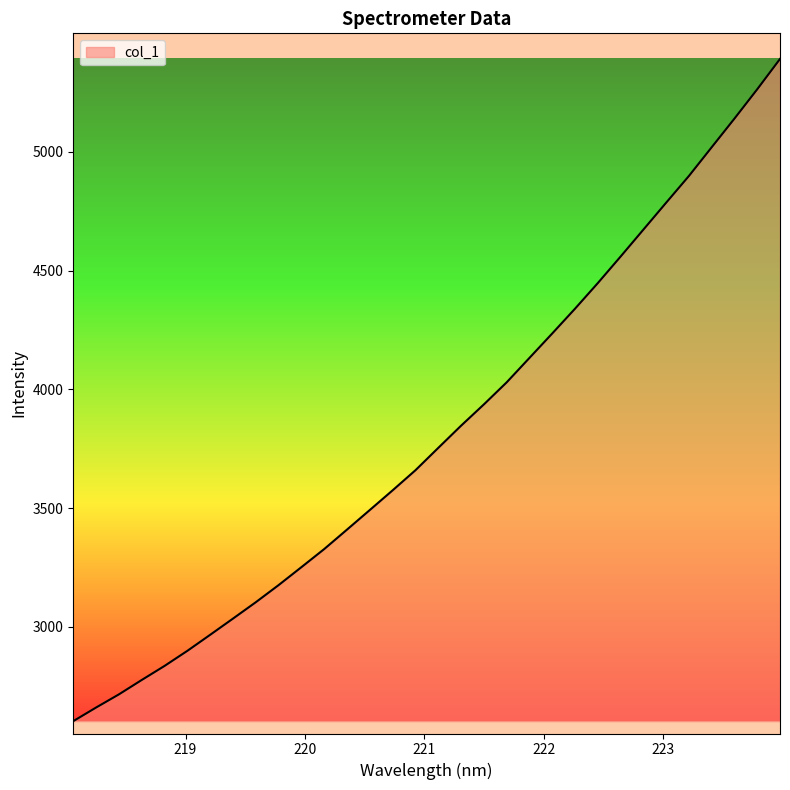

What is the maximum value shown in the chart?

5390.6